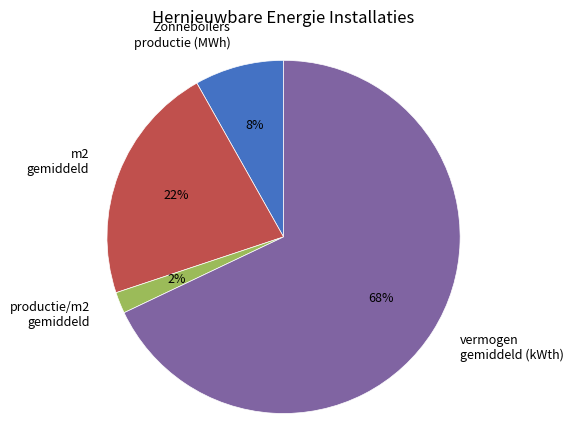

The productie/m2 gemiddeld slice represents 11% of the pie. True or false?

False